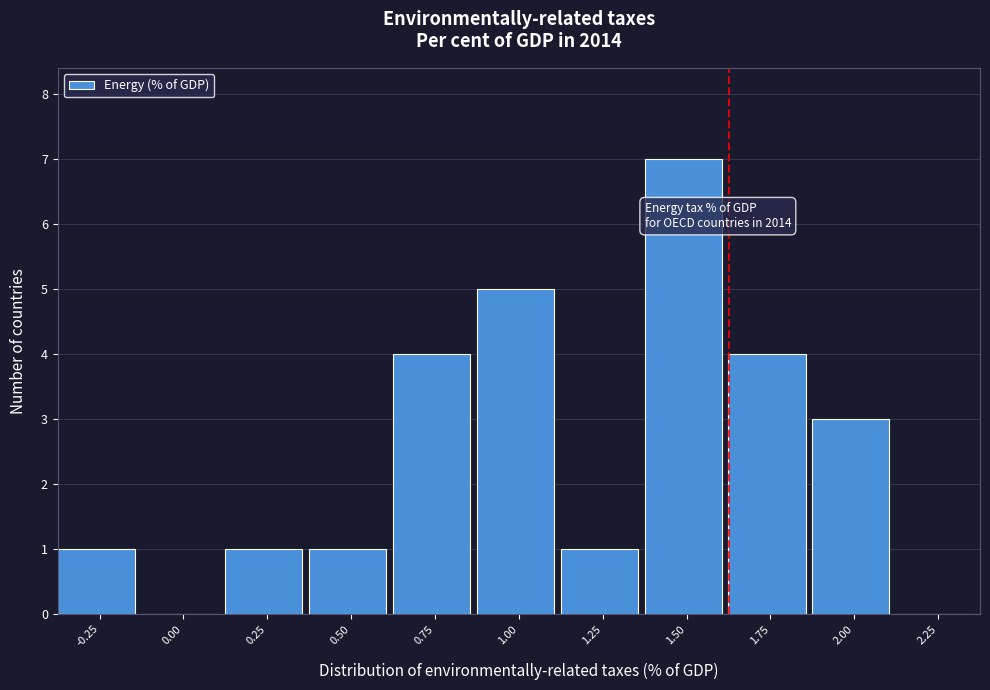

Reading right to left, what are all the values shown in this chart?

2.25=0	2.00=3	1.75=4	1.50=7	1.25=1	1.00=5	0.75=4	0.50=1	0.25=1	0.00=0	-0.25=1